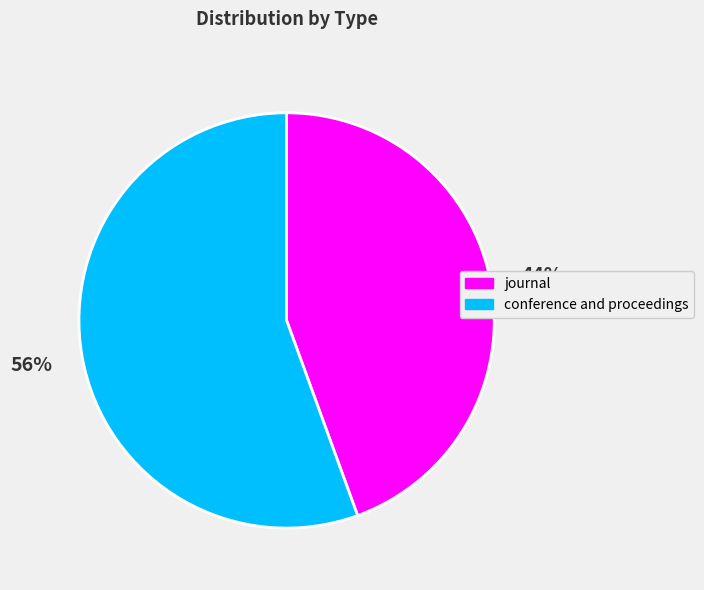

Count the number of slices in the pie.

2